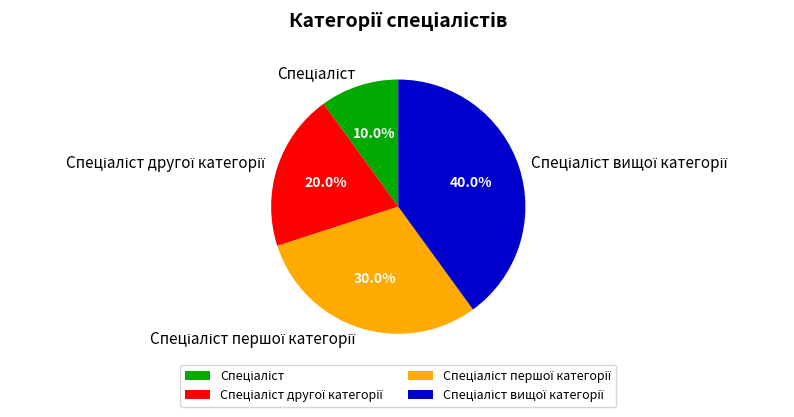

How many segments does this pie chart have?

4